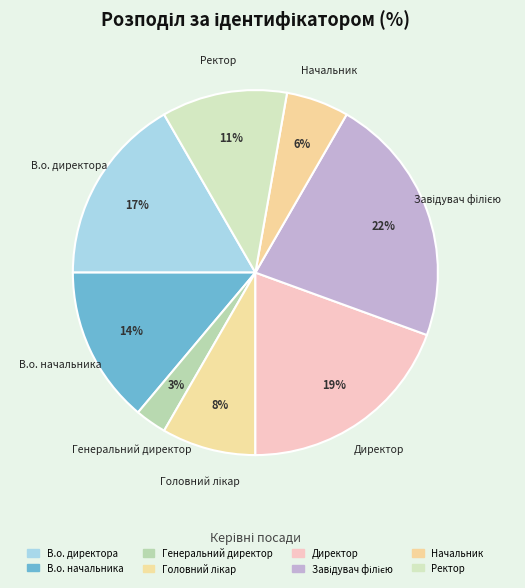

How many slices are in this pie chart?

8